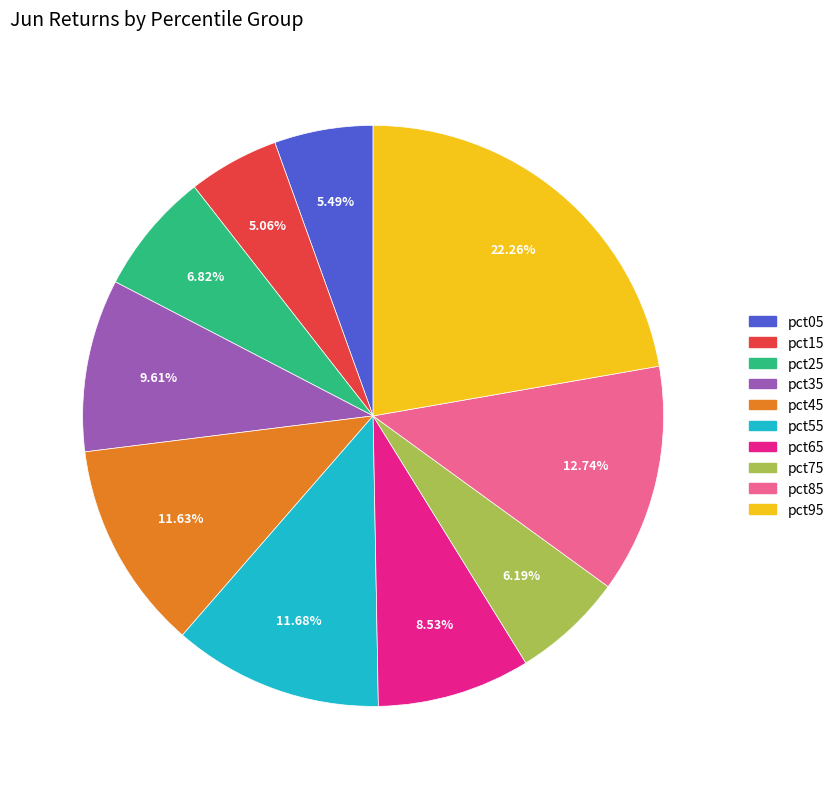

The pct05 slice represents 5% of the pie. True or false?

True